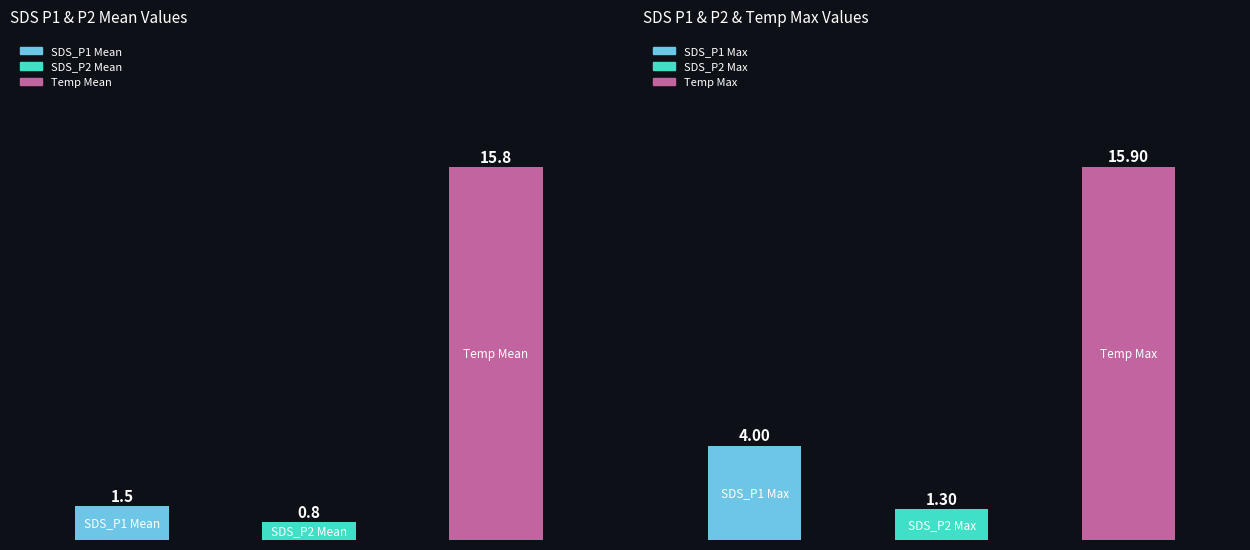

At 19, list the series in order from smallest to largest.

SDS_P2, SDS_P1, Temp